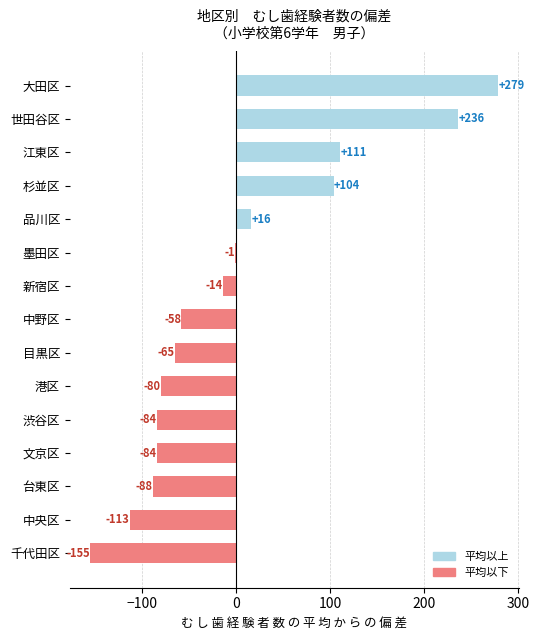

True or false: the data shows 110.7 at 江東区.

True